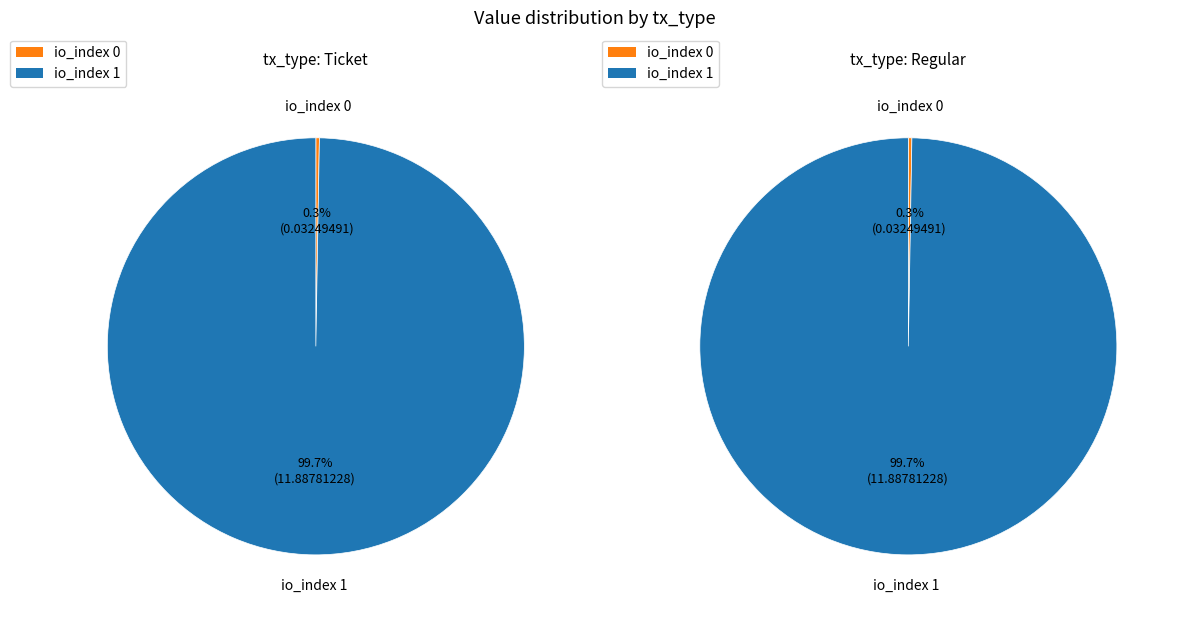

What portion of the pie excludes io_index 1?

0.3%